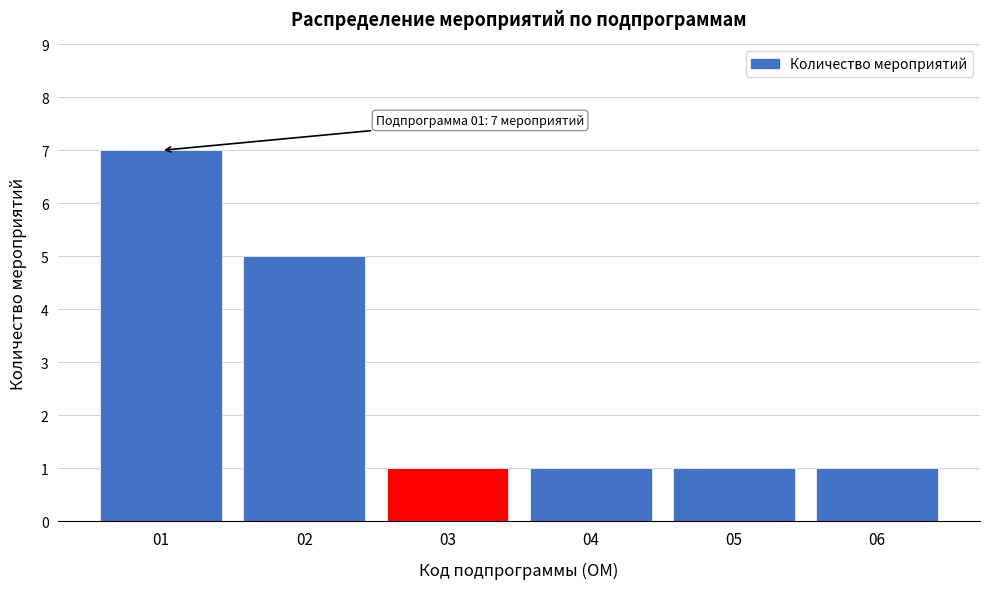

Reading left to right, transcribe all the data shown in this chart.

01=7	02=5	03=1	04=1	05=1	06=1